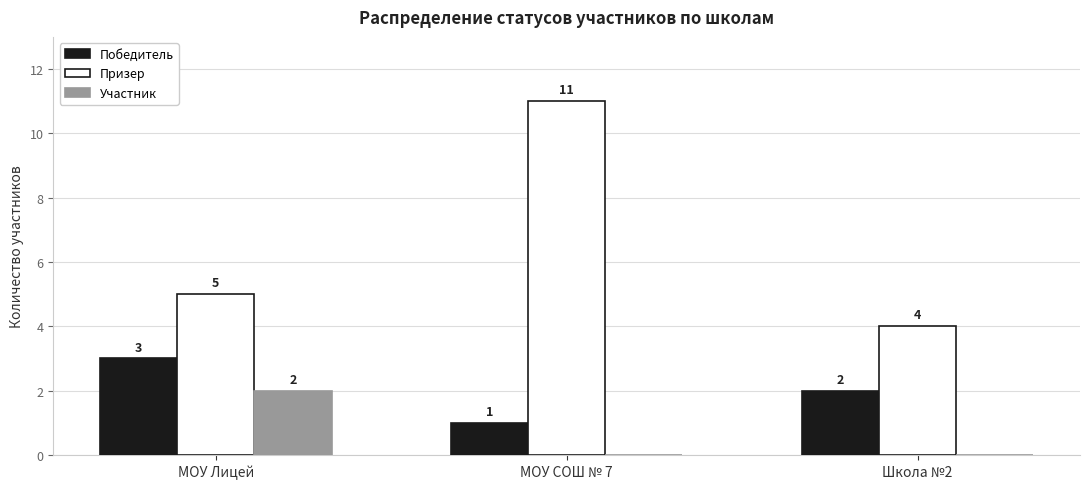

How many series are shown in this chart?

3